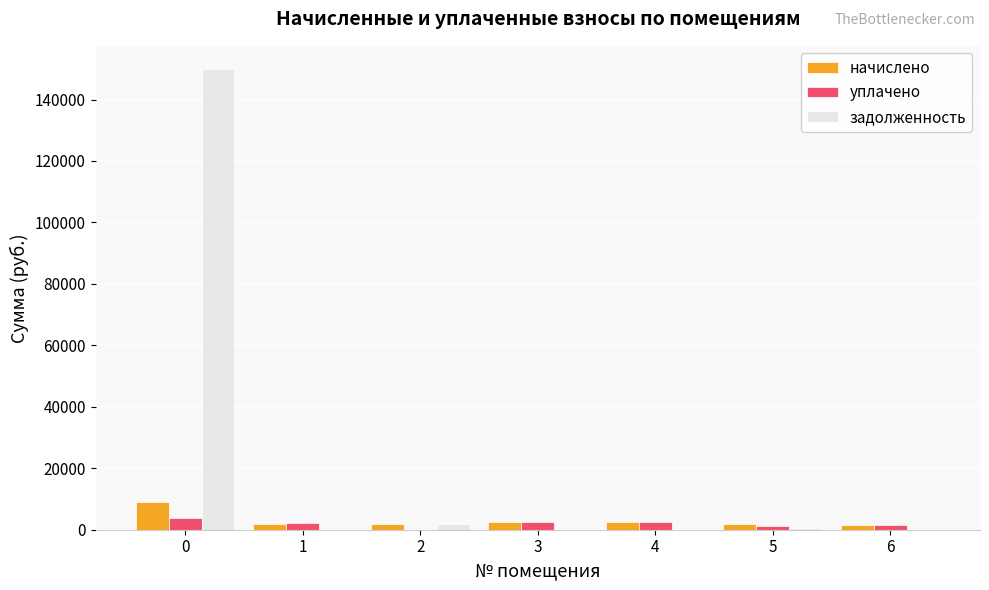

The уплачено series shows 2463.5 at 4. True or false?

True